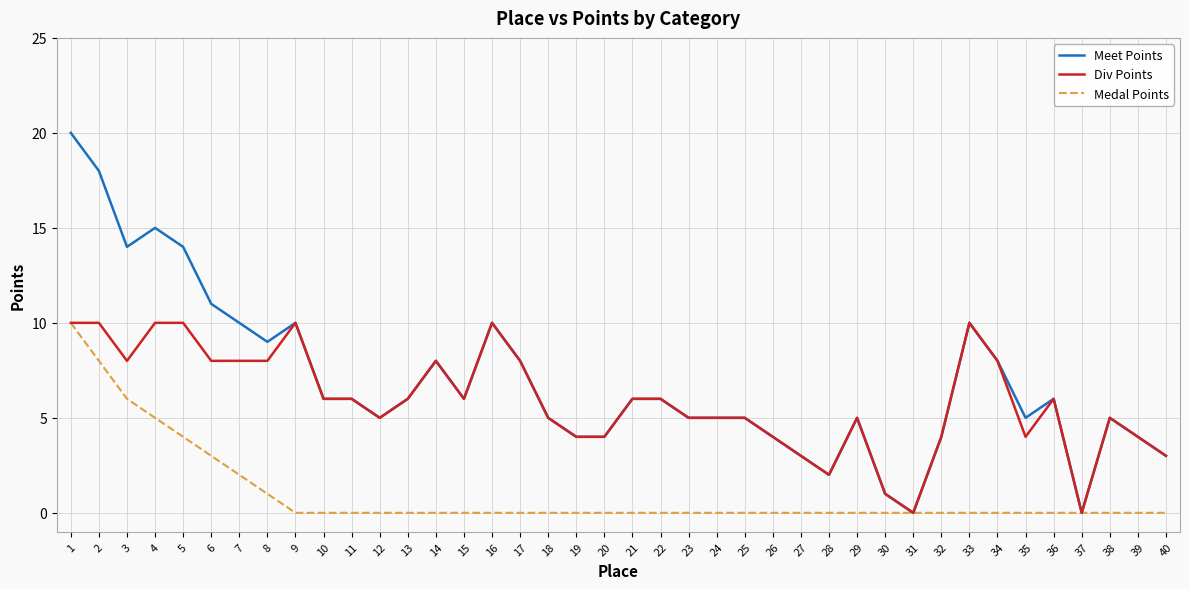

Reading right to left, transcribe all the data shown in this chart.

Meet Points: 3	4	5	0	6	5	8	10	4	0	1	5	2	3	4	5	5	5	6	6	4	4	5	8	10	6	8	6	5	6	6	10	9	10	11	14	15	14	18	20
Div Points: 3	4	5	0	6	4	8	10	4	0	1	5	2	3	4	5	5	5	6	6	4	4	5	8	10	6	8	6	5	6	6	10	8	8	8	10	10	8	10	10
Medal Points: 0	0	0	0	0	0	0	0	0	0	0	0	0	0	0	0	0	0	0	0	0	0	0	0	0	0	0	0	0	0	0	0	1	2	3	4	5	6	8	10